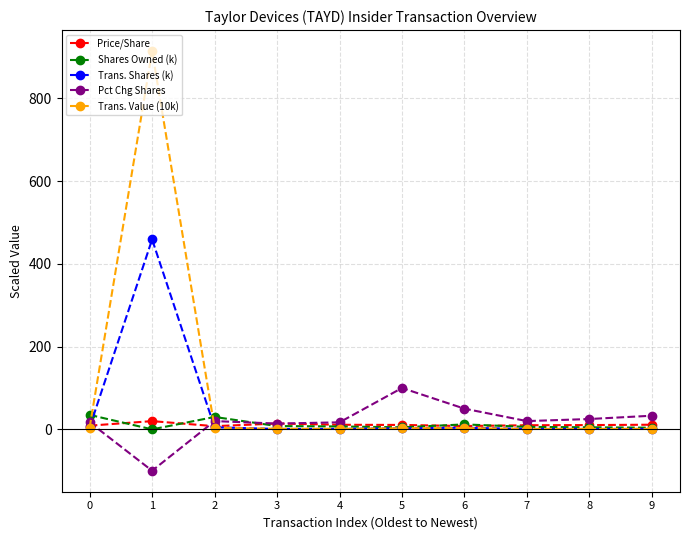

How many values in the Shares Owned (k) series are below 7?

5